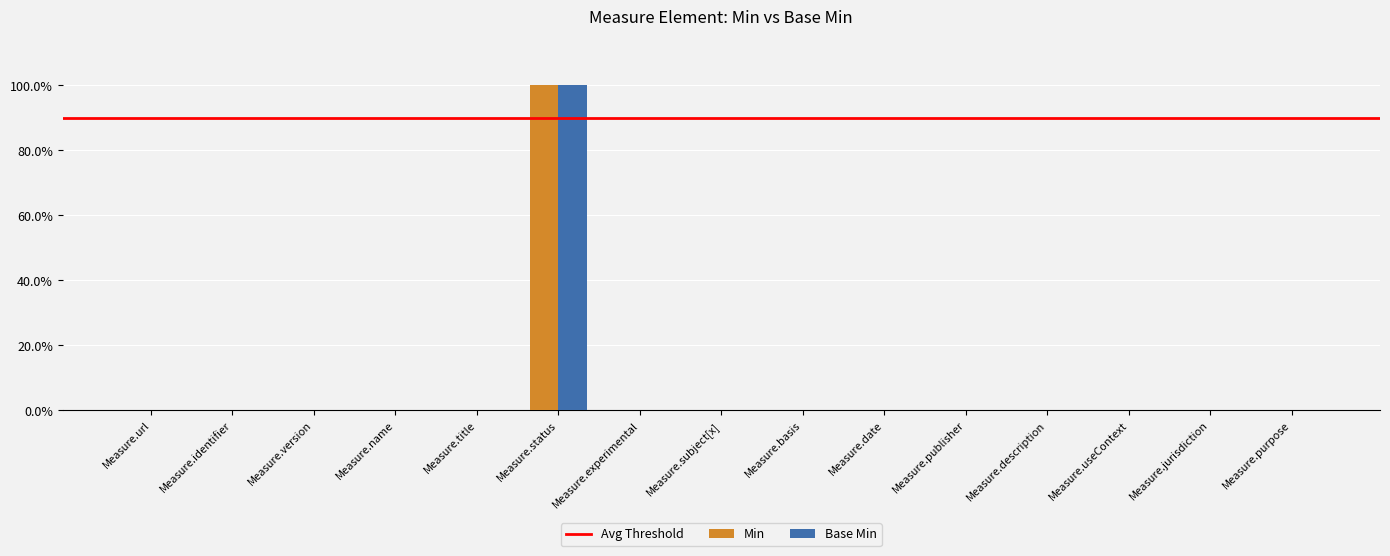

Reading left to right, list all the values displayed in this chart.

Min: Measure.url=0	Measure.identifier=0	Measure.version=0	Measure.name=0	Measure.title=0	Measure.status=100	Measure.experimental=0	Measure.subject[x]=0	Measure.basis=0	Measure.date=0	Measure.publisher=0	Measure.description=0	Measure.useContext=0	Measure.jurisdiction=0	Measure.purpose=0
Base Min: Measure.url=0	Measure.identifier=0	Measure.version=0	Measure.name=0	Measure.title=0	Measure.status=100	Measure.experimental=0	Measure.subject[x]=0	Measure.basis=0	Measure.date=0	Measure.publisher=0	Measure.description=0	Measure.useContext=0	Measure.jurisdiction=0	Measure.purpose=0